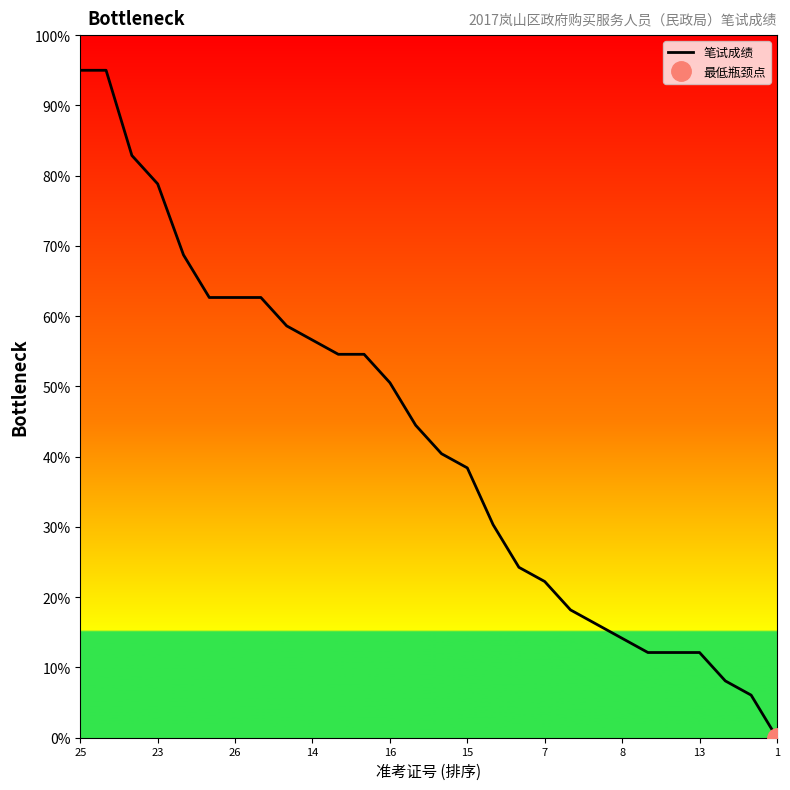

What is the greatest value displayed?

95.0